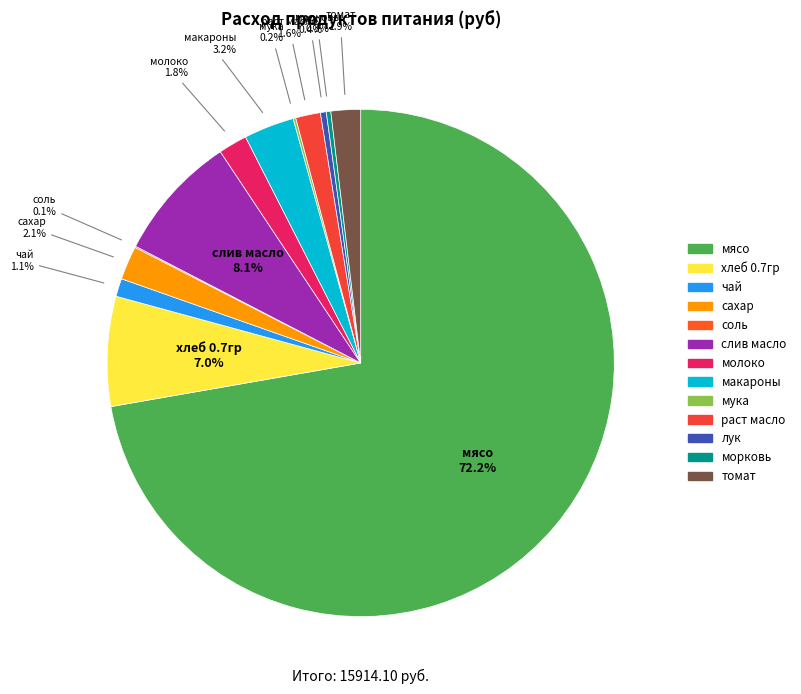

To the nearest percent, what is the combined percentage of сахар and слив масло?

10%